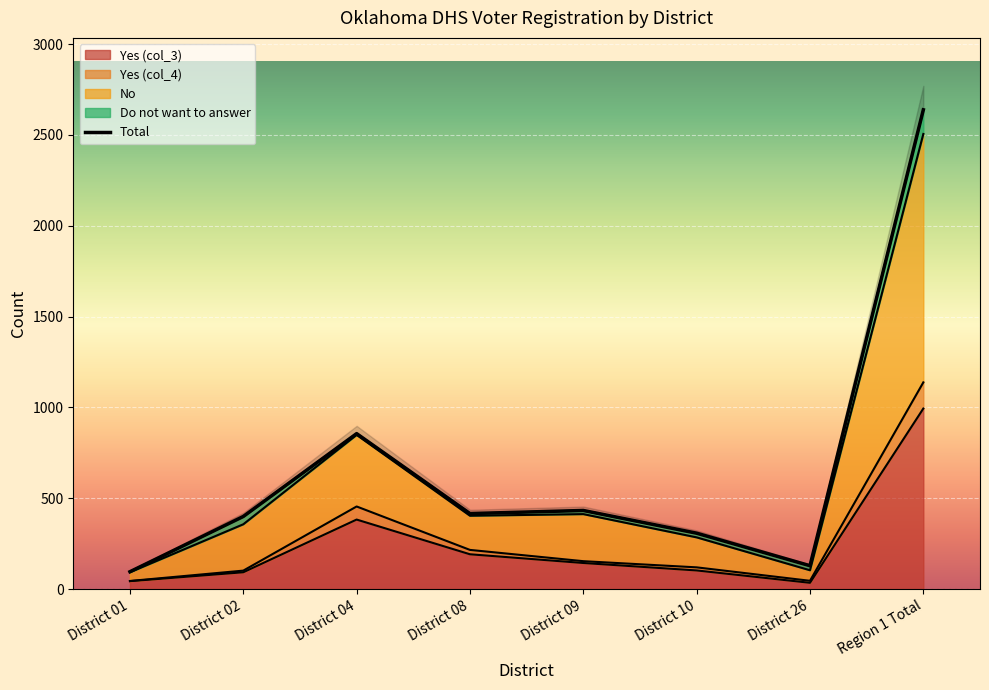

What position from the right is District 04?

6